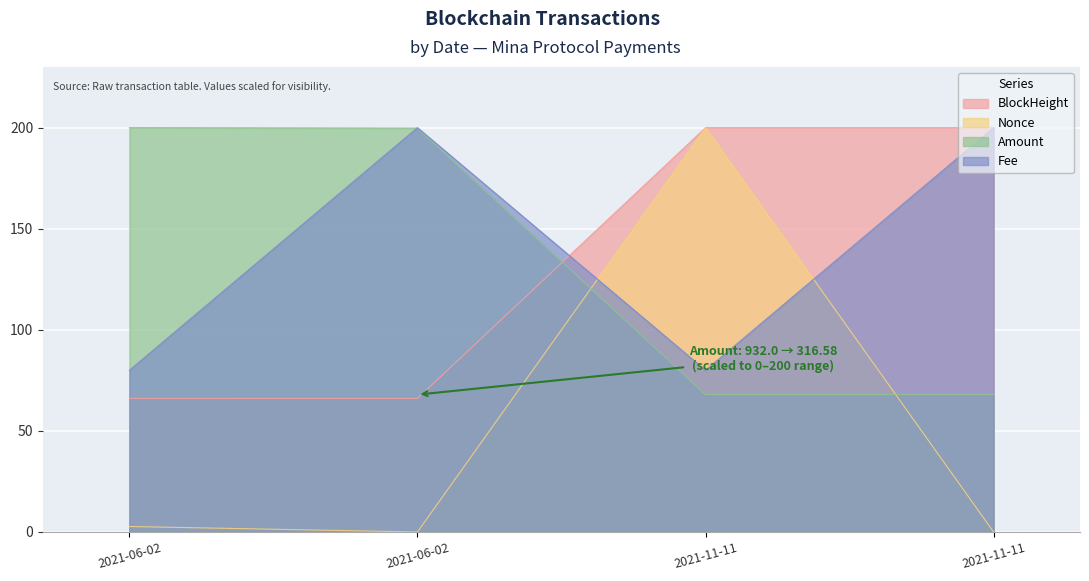

The value of BlockHeight at 2021-11-11 is 324.7. True or false?

False